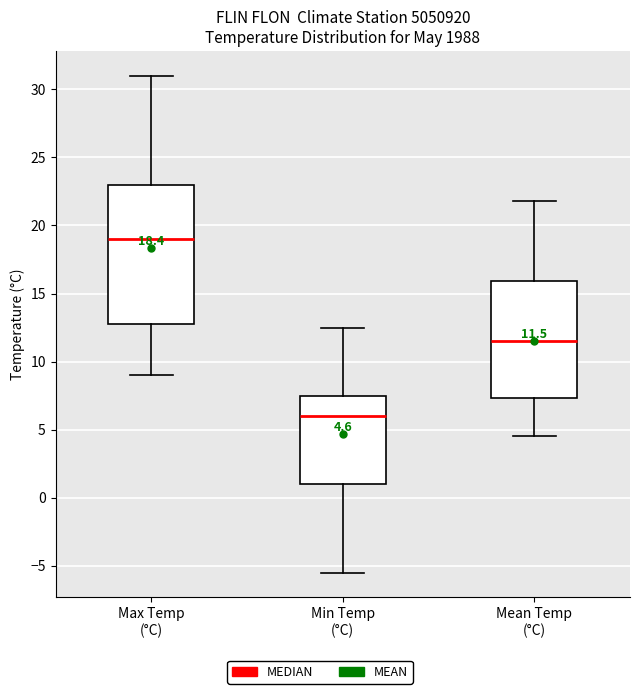

Which box is the tallest, from its lower edge to its upper edge?

Max Temp (°C)